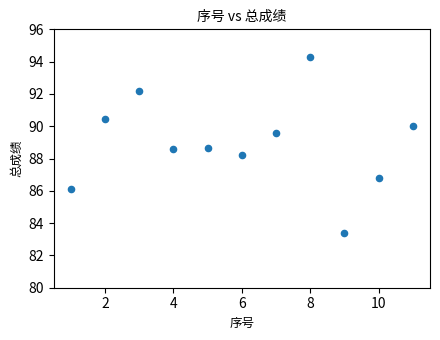

What Y value in the scatter plot is closest to 88?

88.2